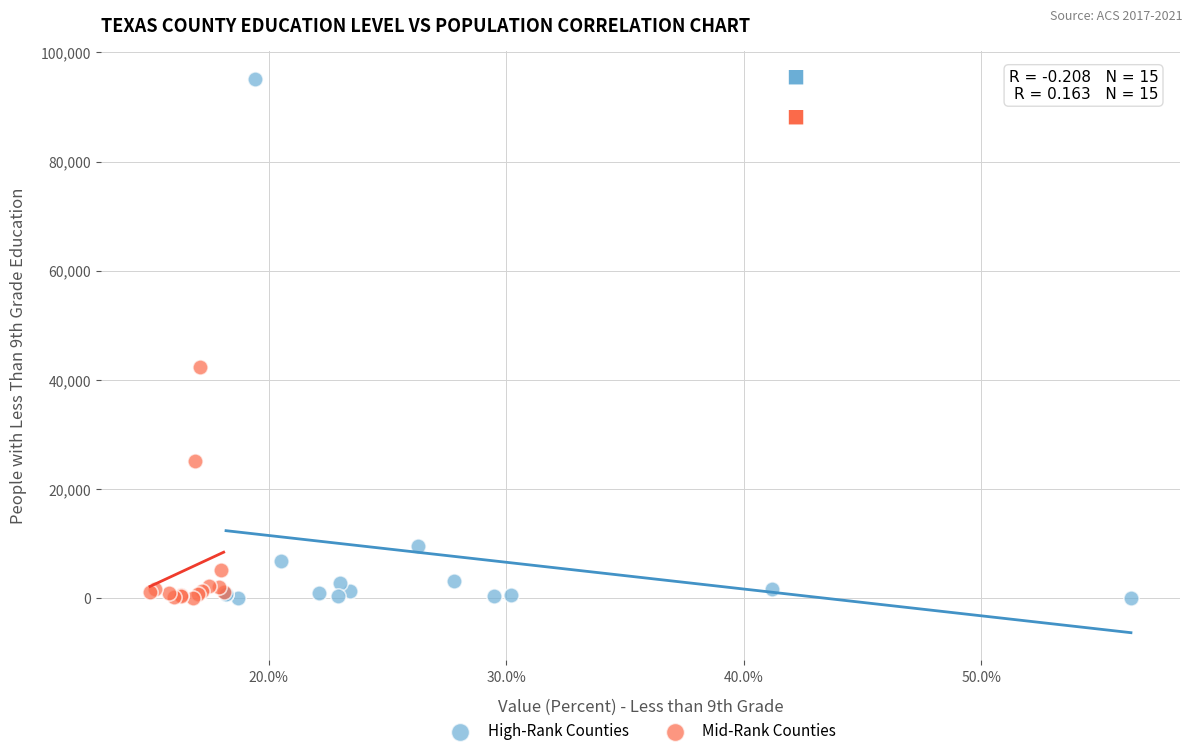

What are all the series names shown in the legend?

High-Rank Counties, Mid-Rank Counties